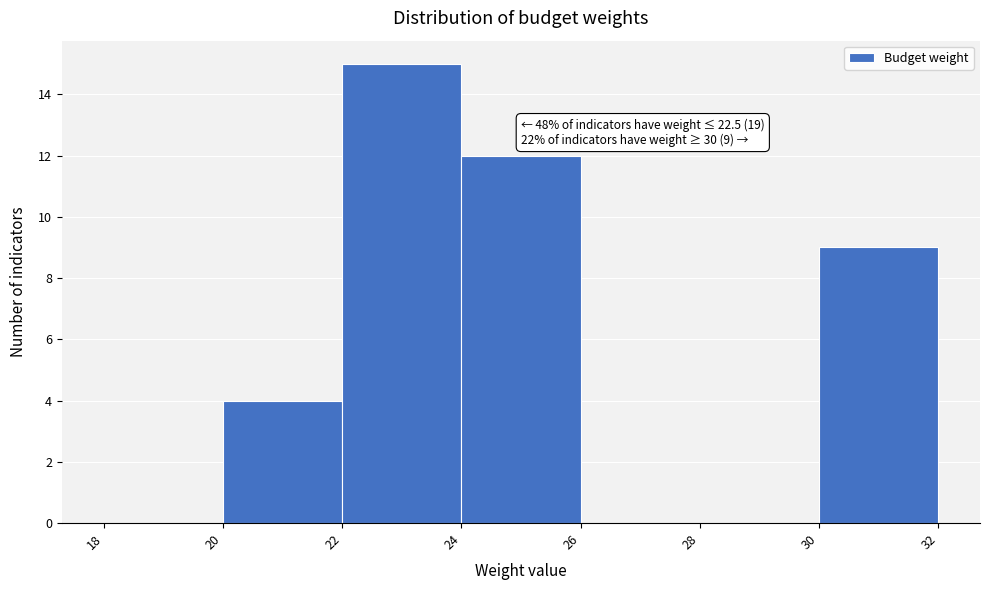

Which range on the x-axis has the tallest bar?

22 to 24